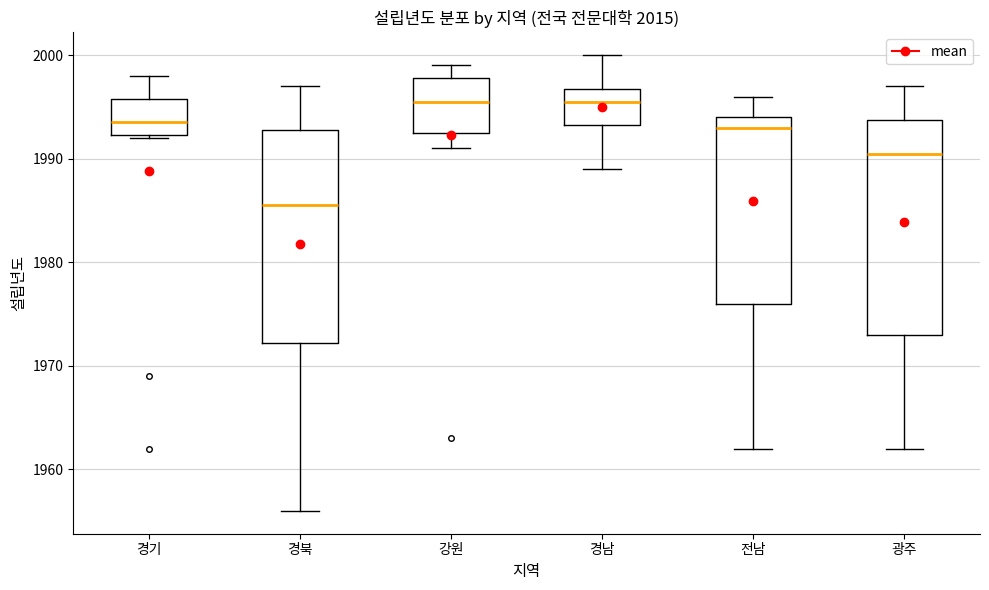

Reading left to right, read every box against the y-axis: the position of its median line, the range the box covers, and the ends of its whiskers. The values are not printed on the chart, so give them approximately, as read against the axis.

경기: median 1994, box 1992 to 1996, whiskers 1992 to 1998
경북: median 1986, box 1972 to 1993, whiskers 1956 to 1997
강원: median 1996, box 1993 to 1998, whiskers 1991 to 1999
경남: median 1996, box 1993 to 1997, whiskers 1989 to 2000
전남: median 1993, box 1976 to 1994, whiskers 1962 to 1996
광주: median 1991, box 1973 to 1994, whiskers 1962 to 1997